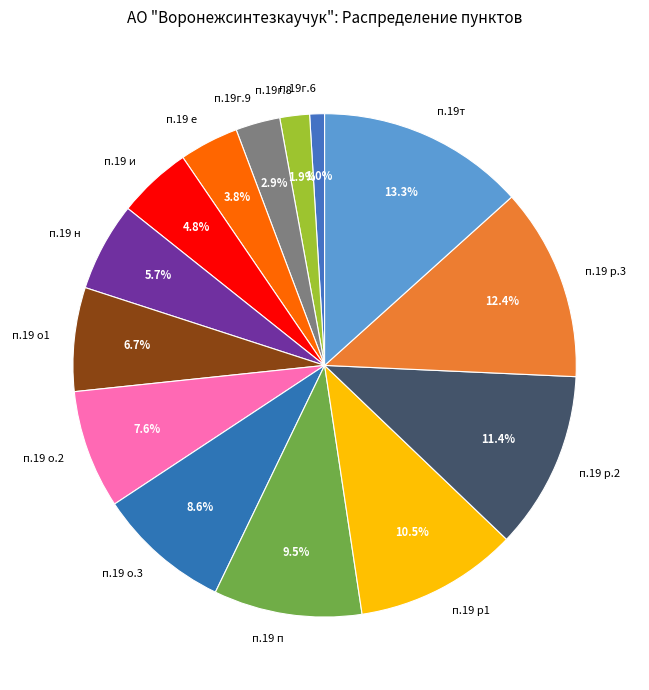

What is the ratio of the value at п.19т to the value at п.19 о1?

2.0